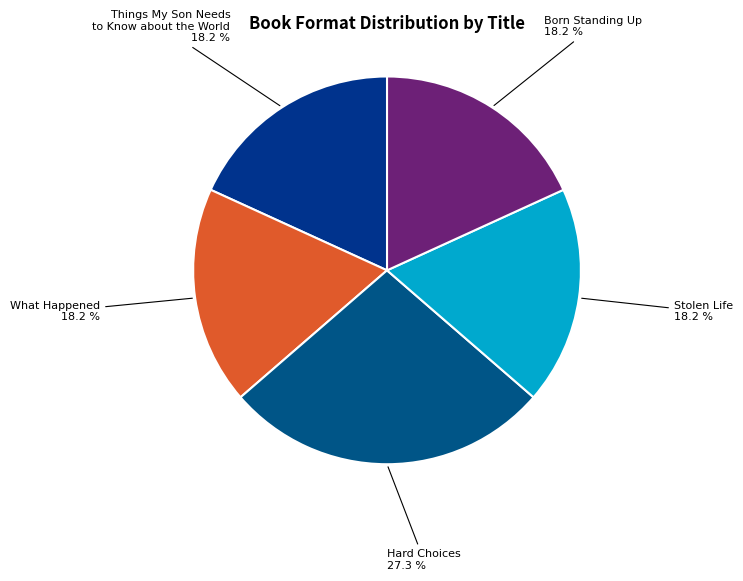

Which slice is the smallest?

Things My Son Needs to Know about the World